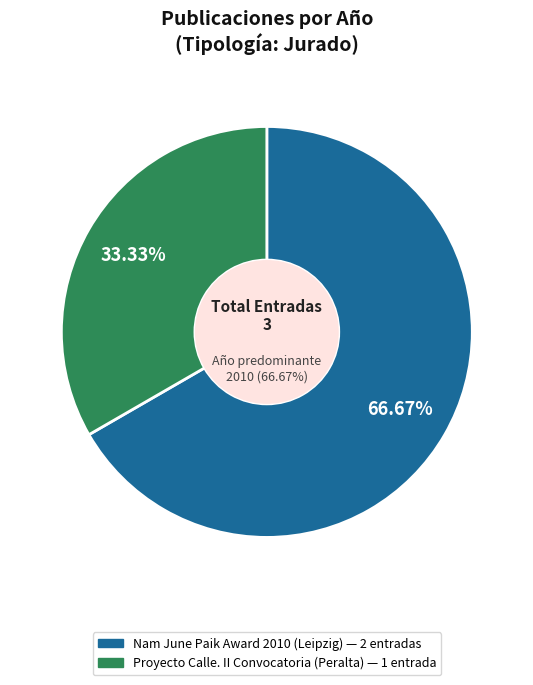

Count the number of slices in the pie.

3